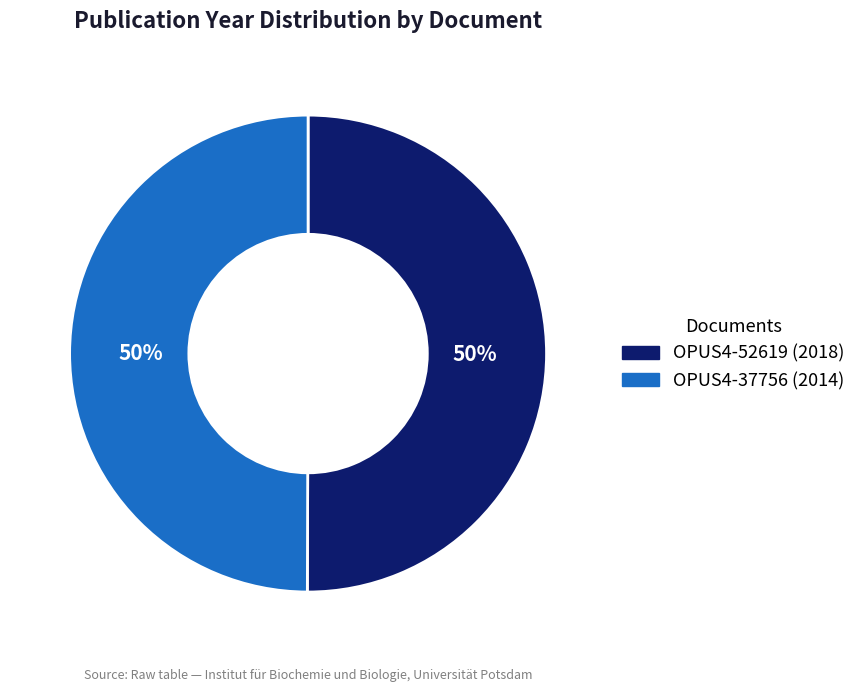

Approximately how many times larger is the value at OPUS4-37756 compared to OPUS4-52619?

1.0